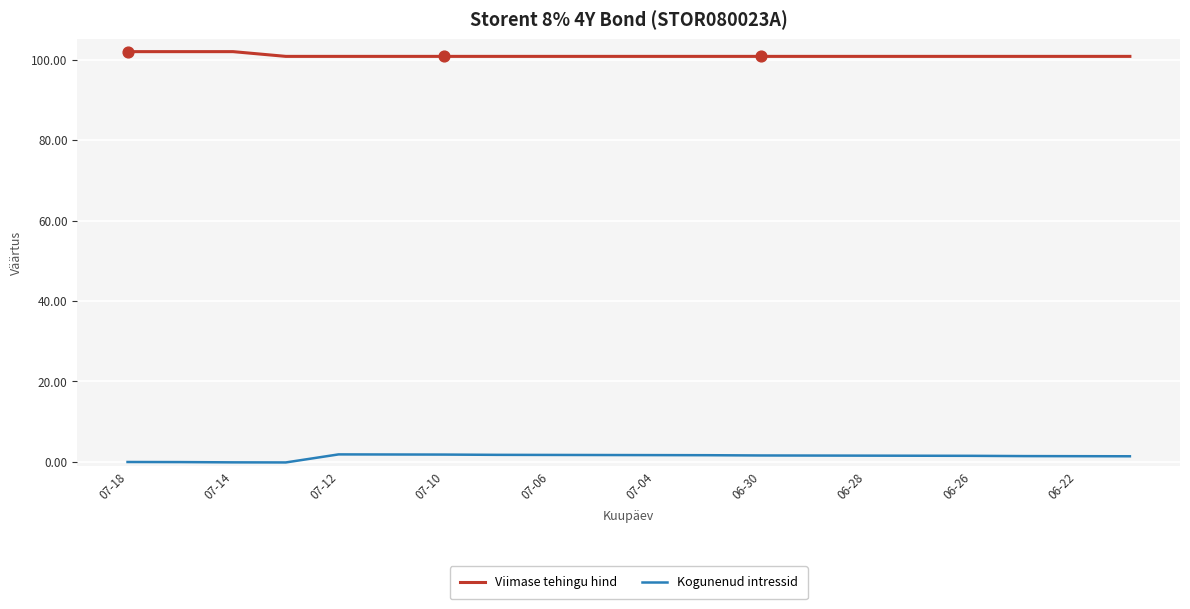

Which series has the largest total across all categories?

Viimase tehingu hind